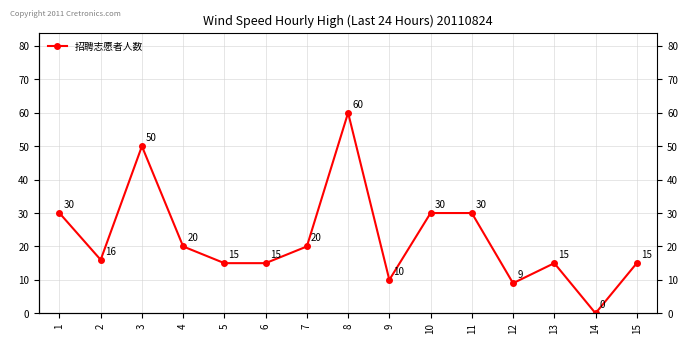

At which category does the chart reach its peak across all series?

8